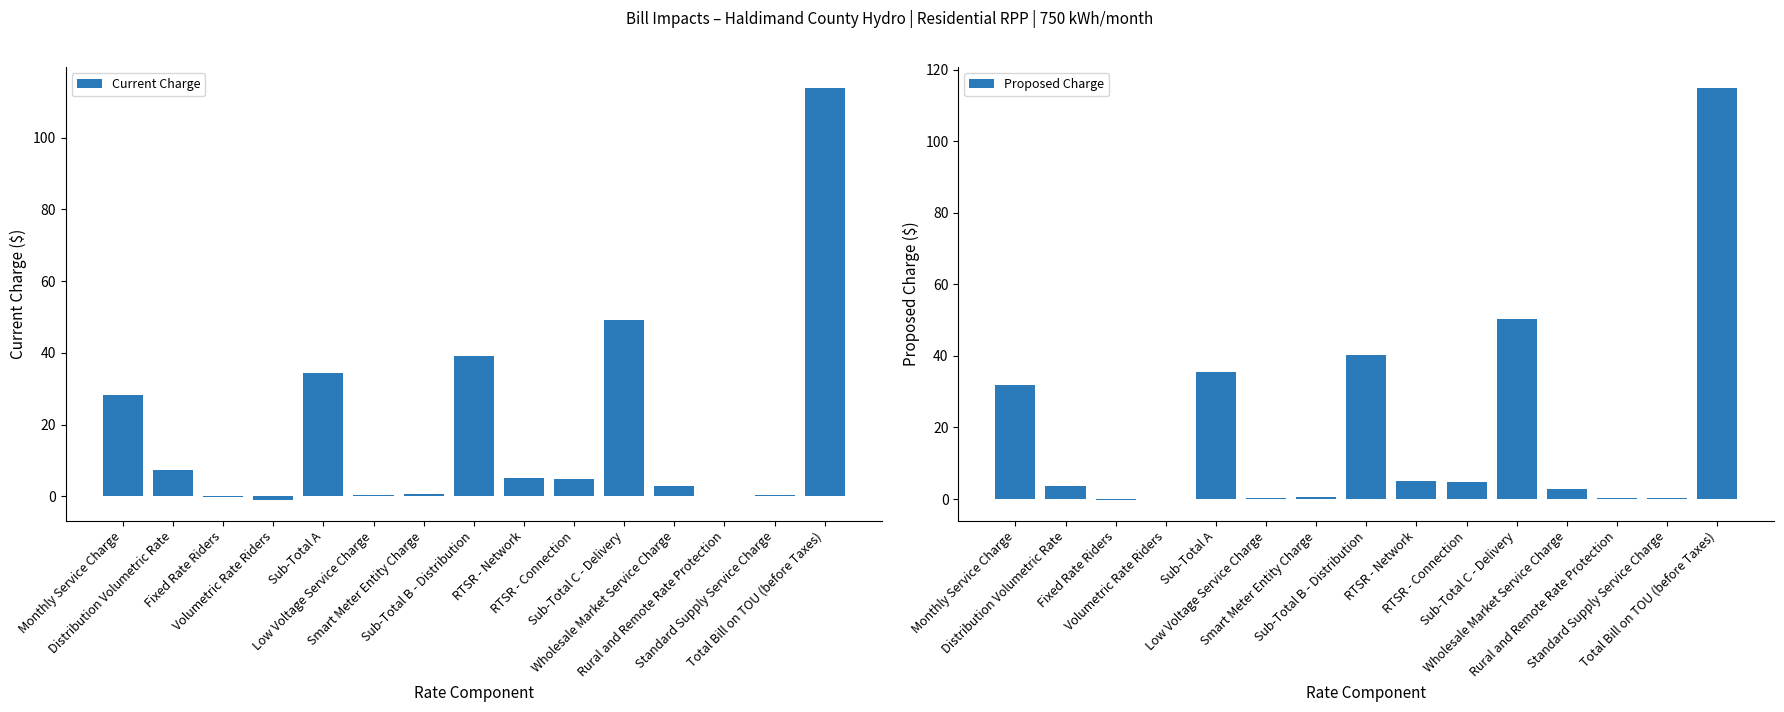

What is the value of the Proposed Charge bar at the 7th from the left?

0.6